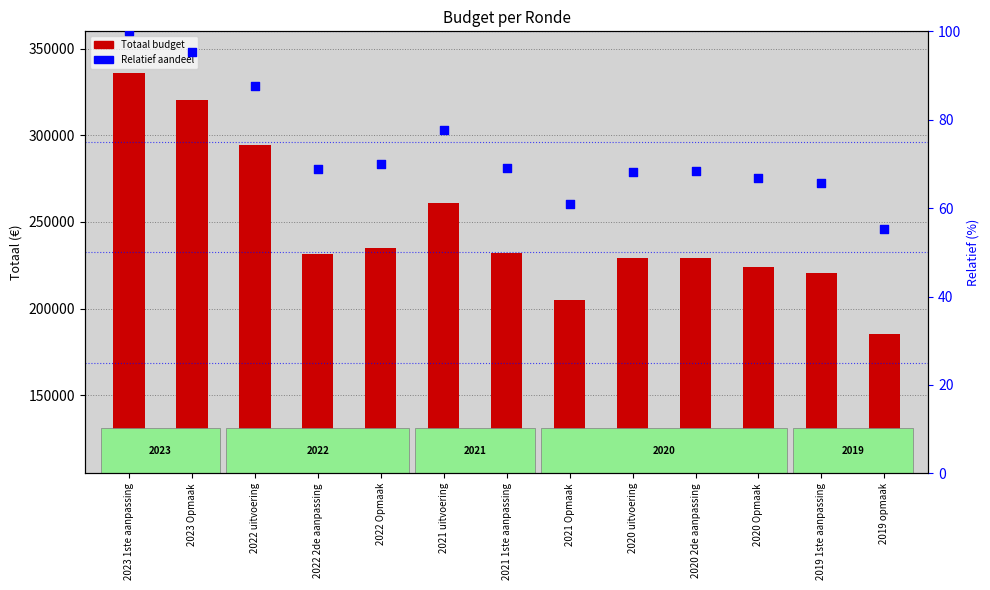

What are all the series names shown in the legend?

Totaal budget, Relatief aandeel